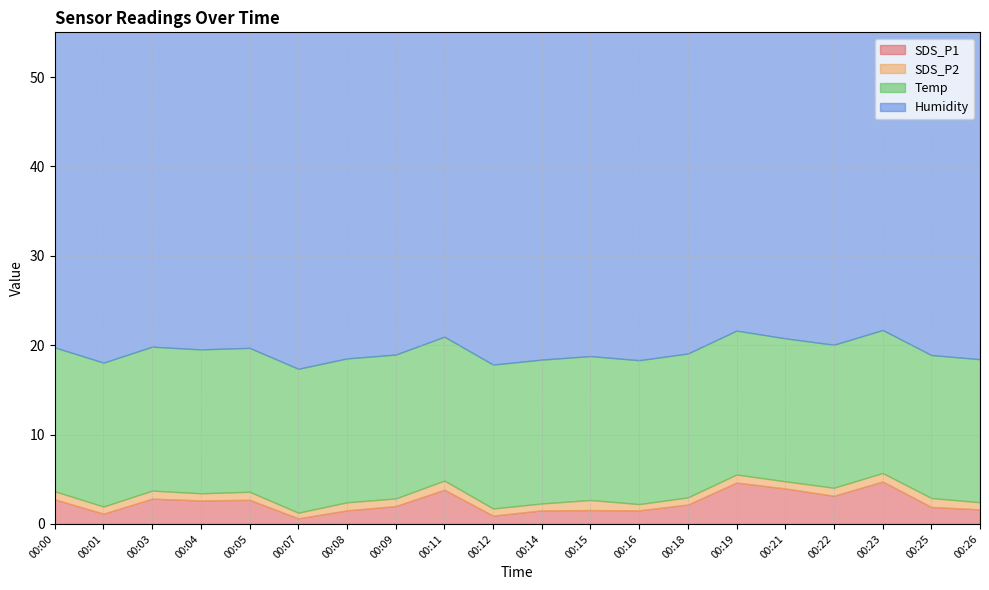

Read the Humidity value at 00:05.

47.2